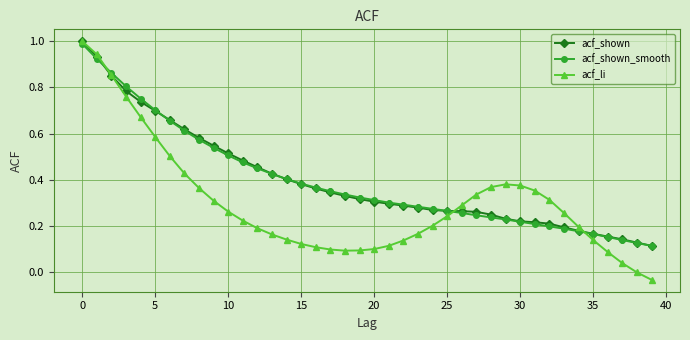

Which series has the widest spread of values?

acf_li